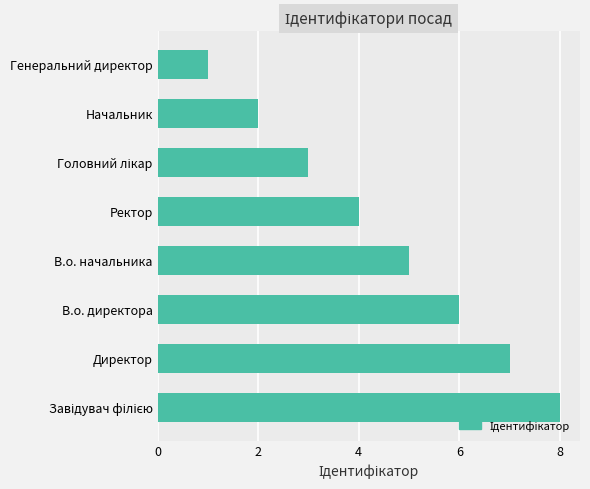

The chart shows a value of 5 at В.о. начальника. True or false?

True